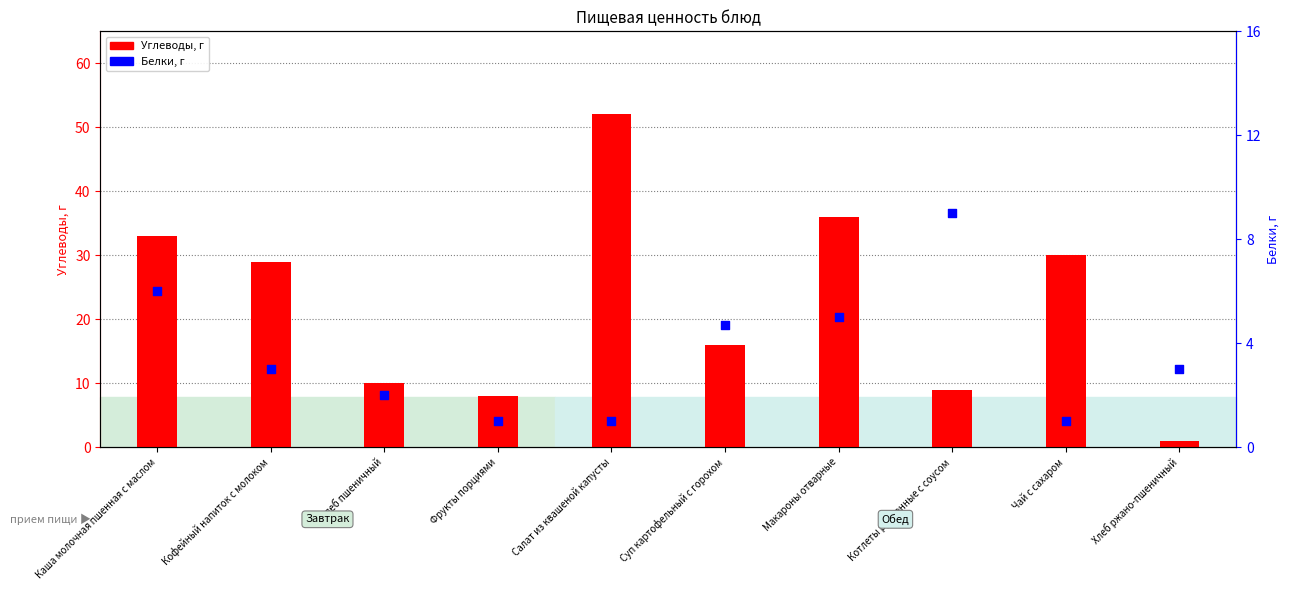

Is the value of Белки at Салат из квашеной капусты greater than the value of Углеводы at Котлеты рубленные с соусом?

No